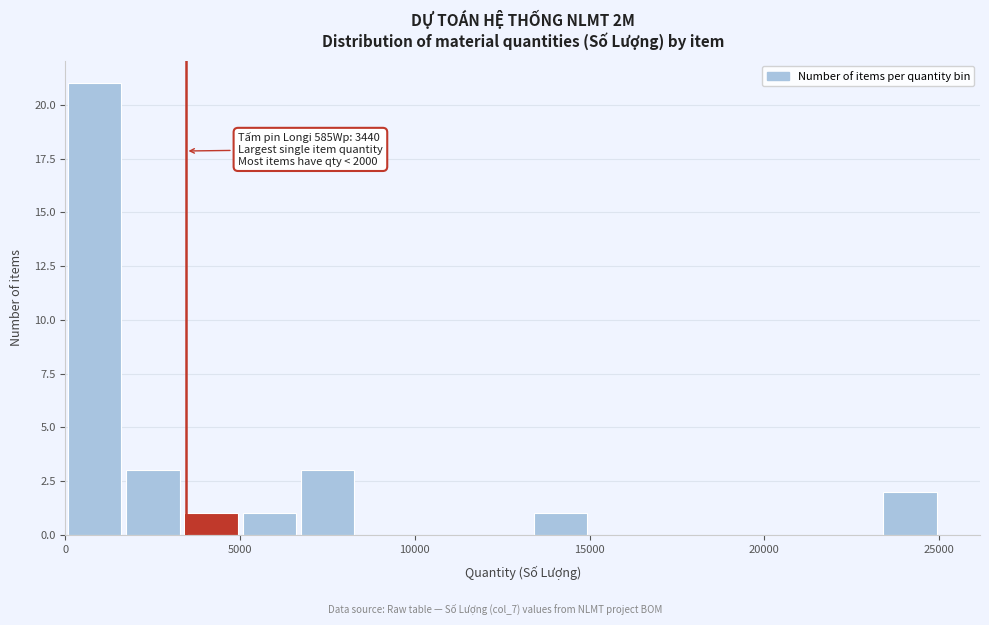

Read against the x-axis, roughly where is the centre of the tallest bar?

1000